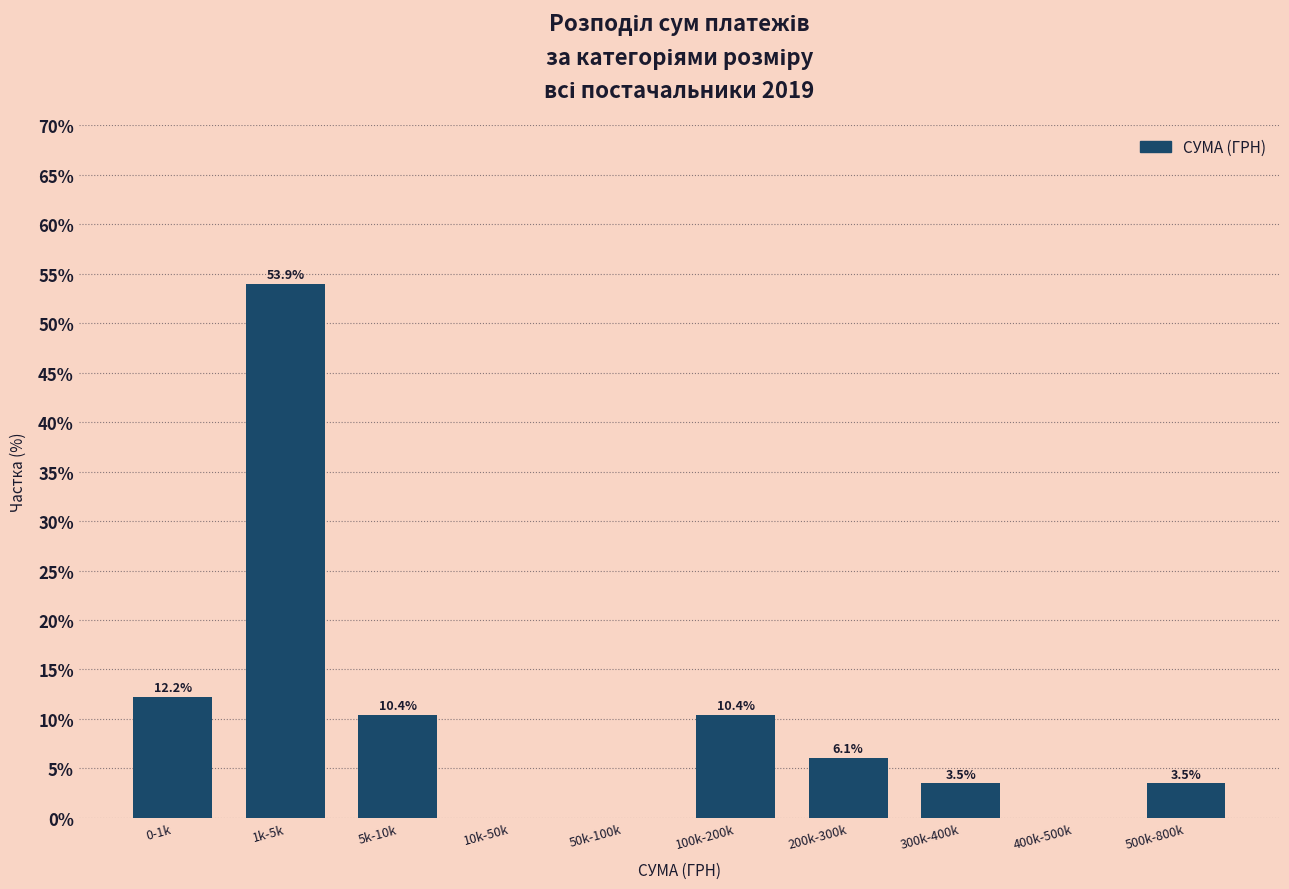

Reading left to right, list all the values displayed in this chart.

0-1k=12.2	1k-5k=53.9	5k-10k=10.4	10k-50k=0.0	50k-100k=0.0	100k-200k=10.4	200k-300k=6.1	300k-400k=3.5	400k-500k=0.0	500k-800k=3.5